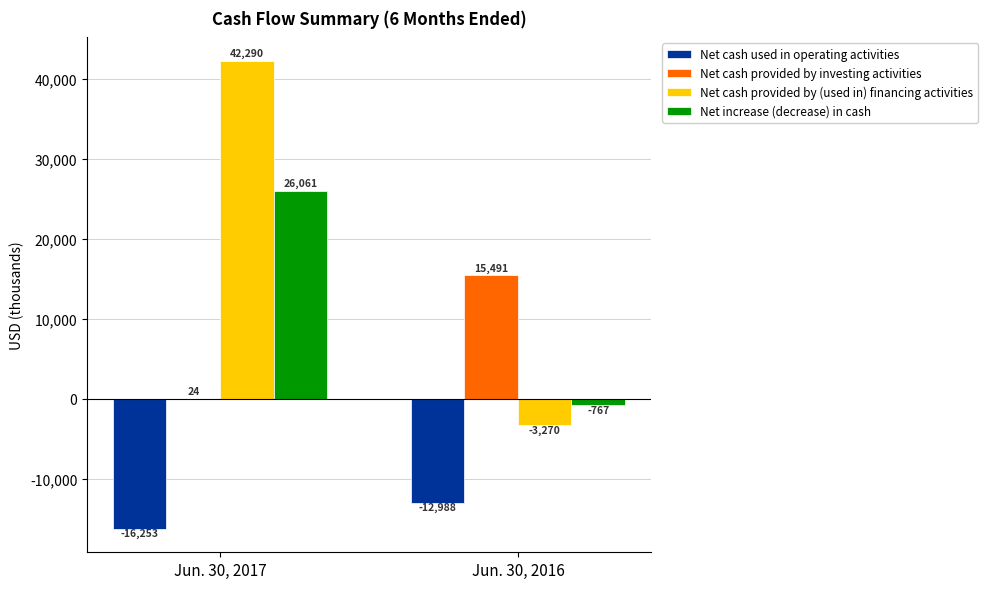

The Net cash provided by (used in) financing activities series shows 42290 at Jun. 30, 2017. True or false?

True